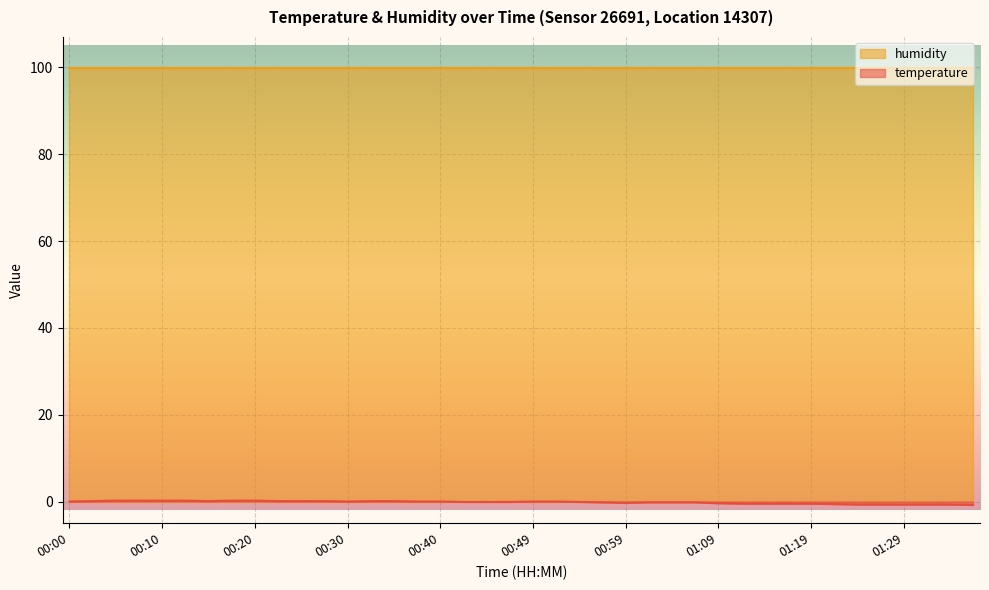

At which label is the value closest to 0?

00:00